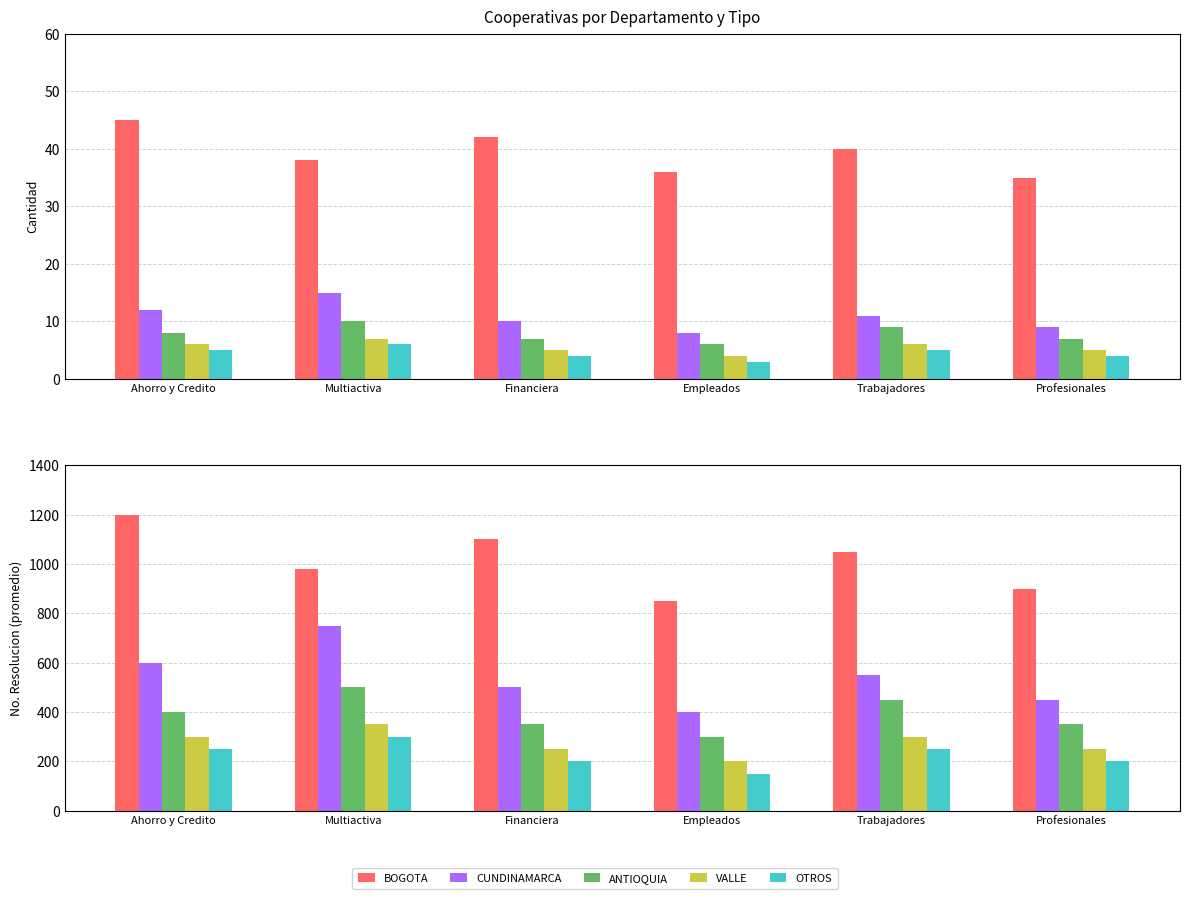

How many values in the VALLE series exceed 300?

1